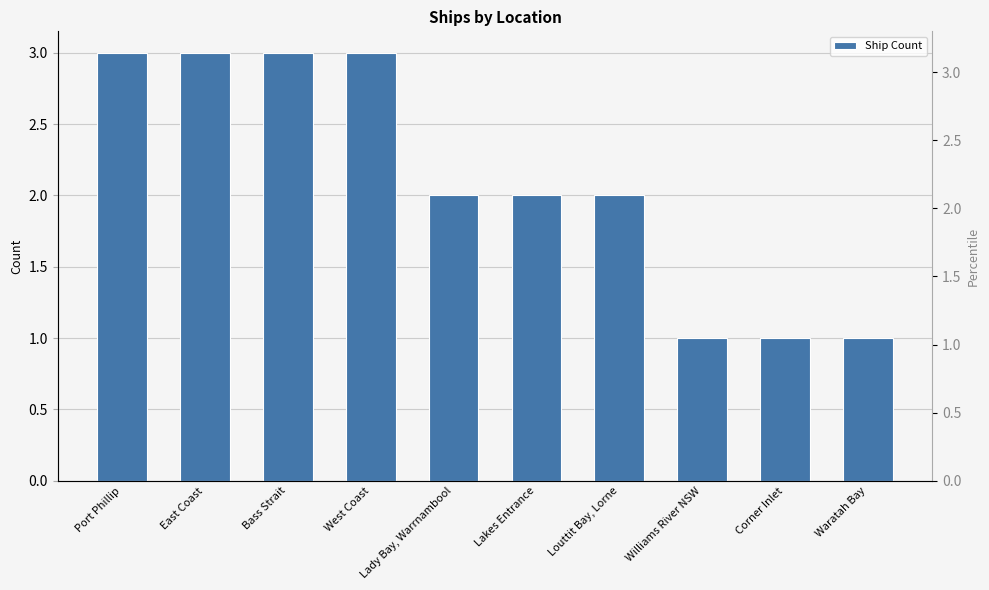

What is the maximum value shown in the chart?

3